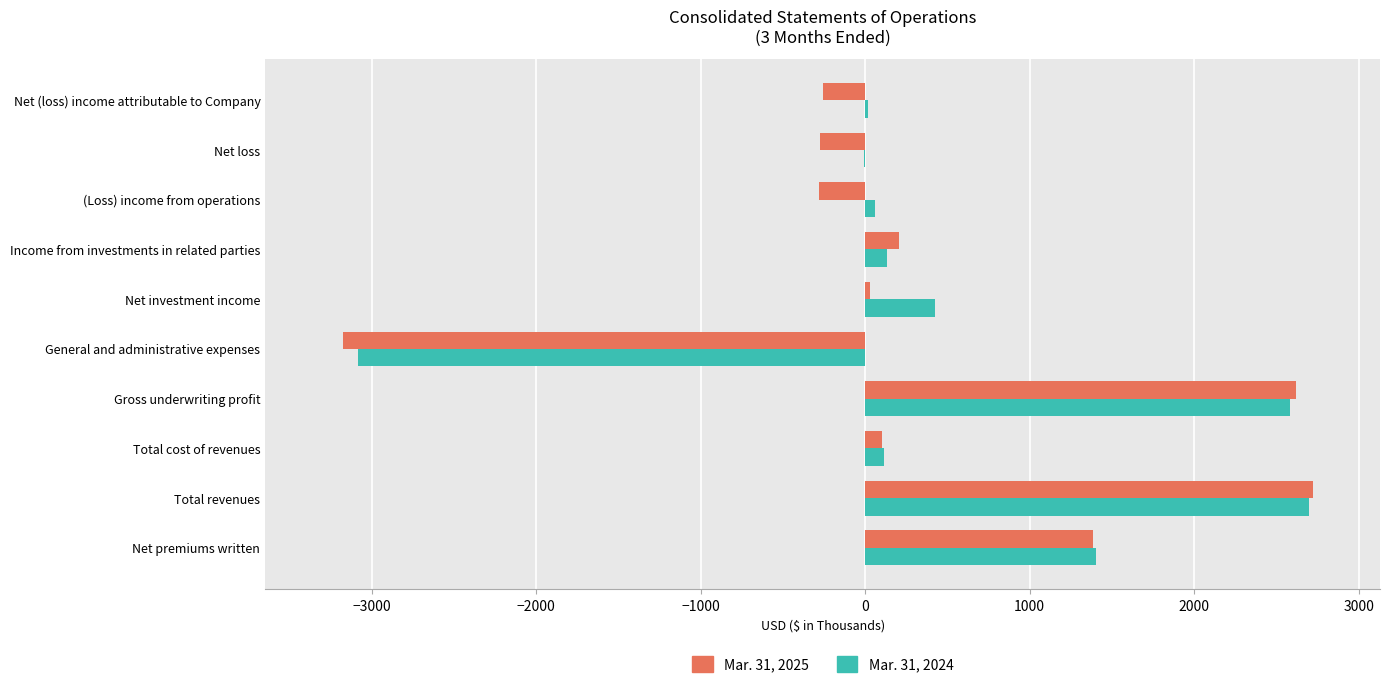

What is the average value of the Mar. 31, 2025 series?

308